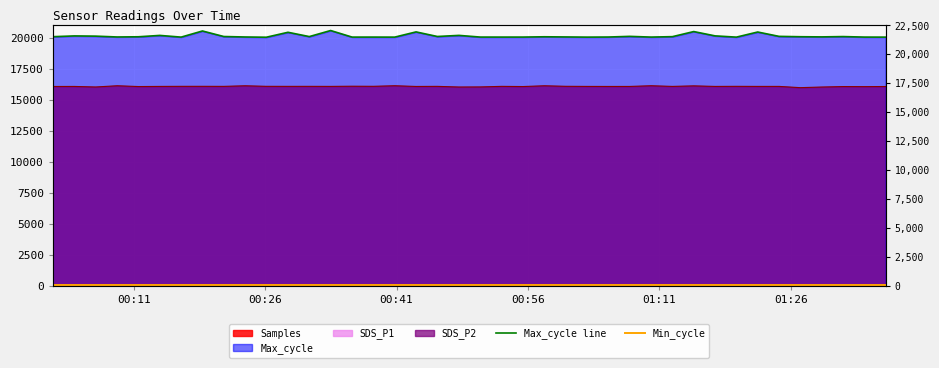

The Min_cycle series shows 29 at 00:41. True or false?

True